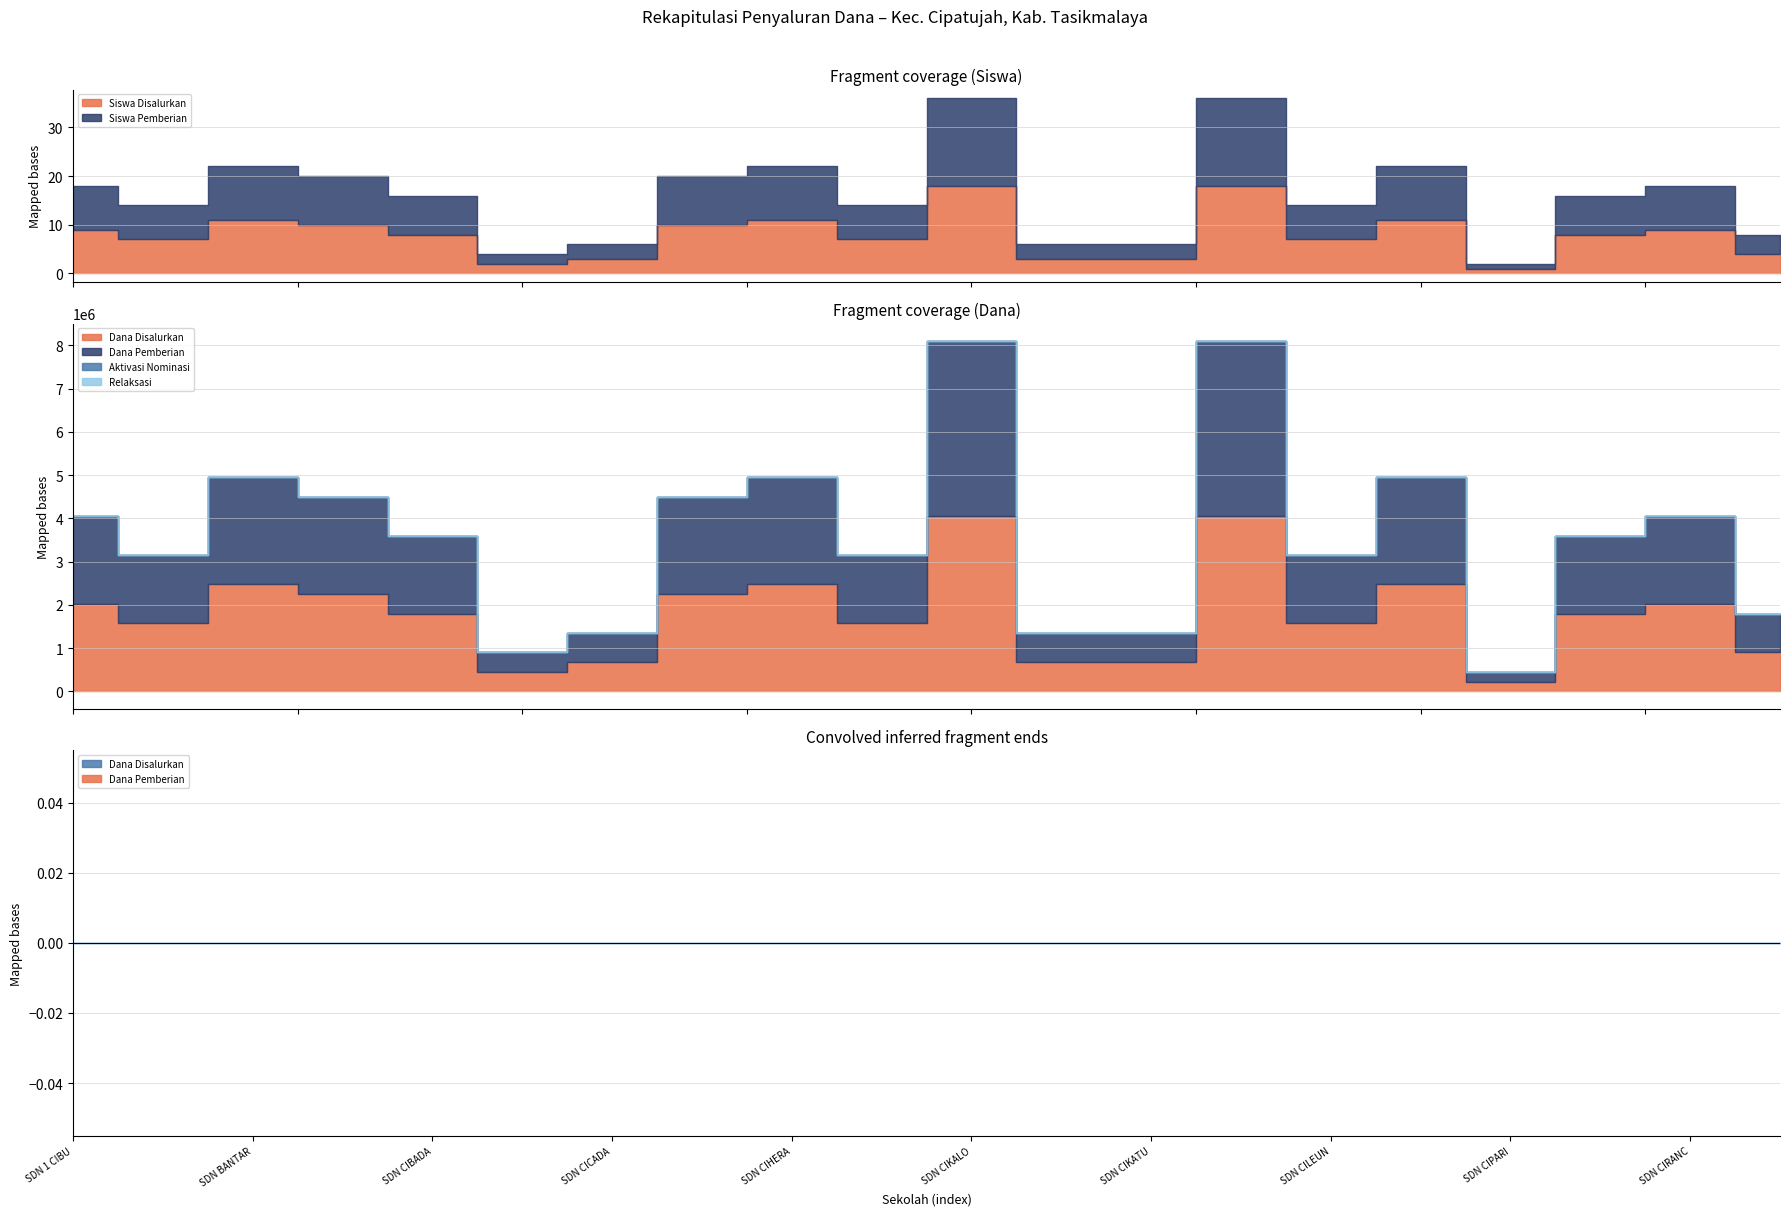

Does the chart display data point markers on the line(s)?

No